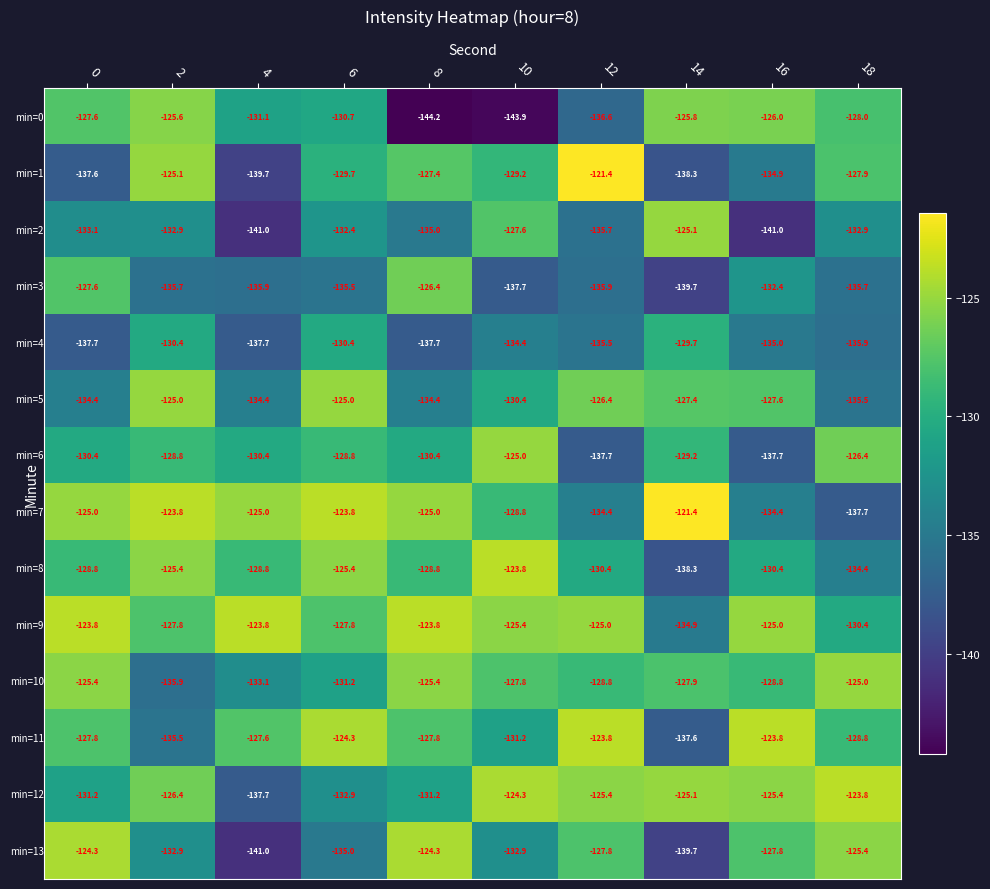

What is the greatest value displayed?

-121.4